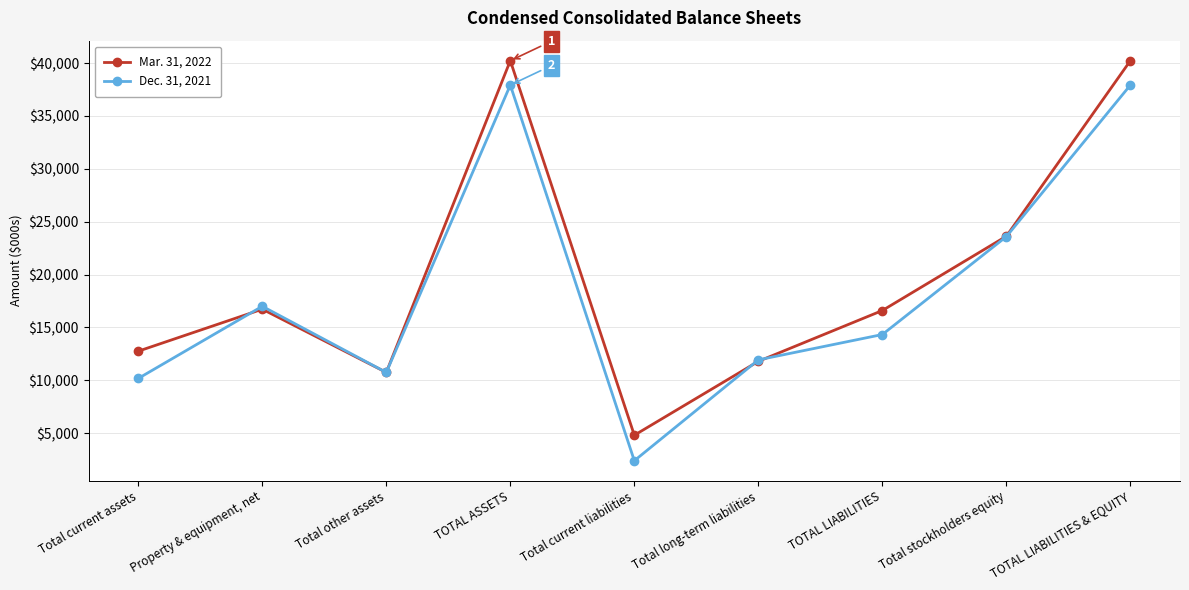

List the series in order of their overall mean, highest first.

Mar. 31, 2022, Dec. 31, 2021